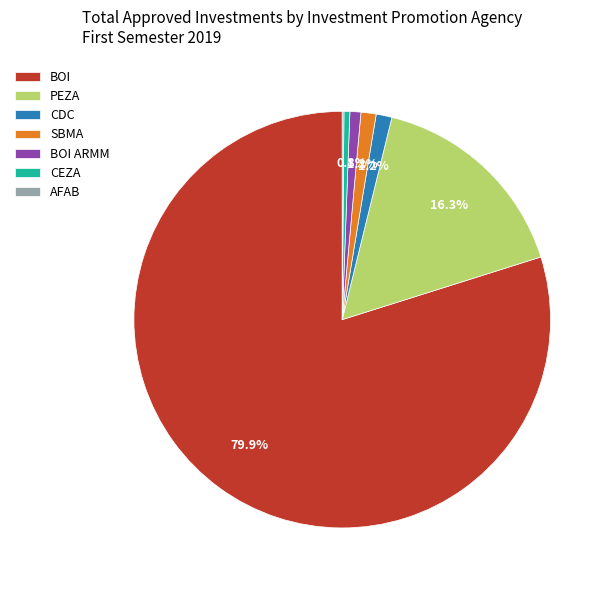

True or false: CDC accounts for 1% of the total.

True